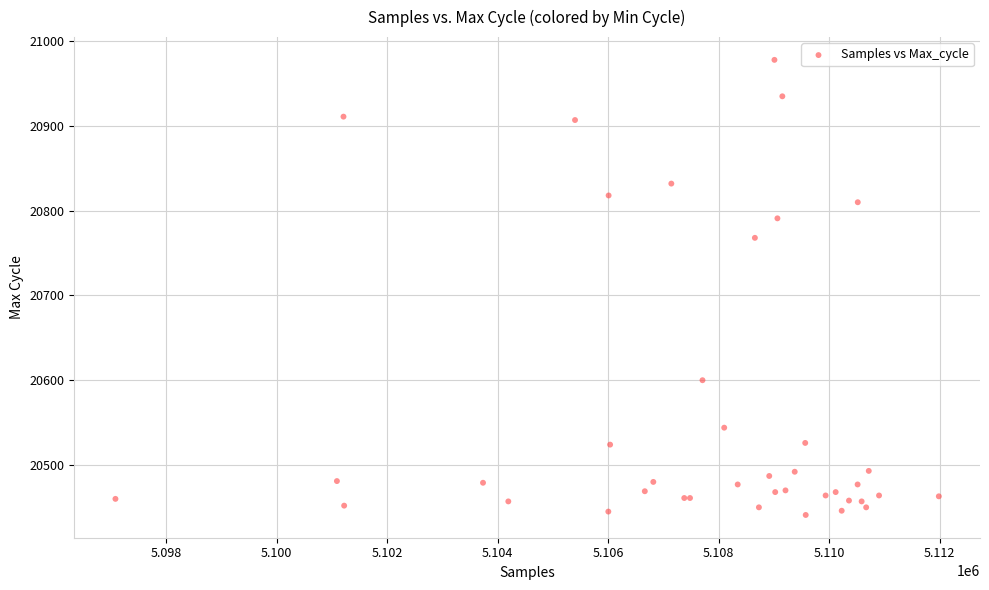

What Y value in the scatter plot is closest to 20709?

20768